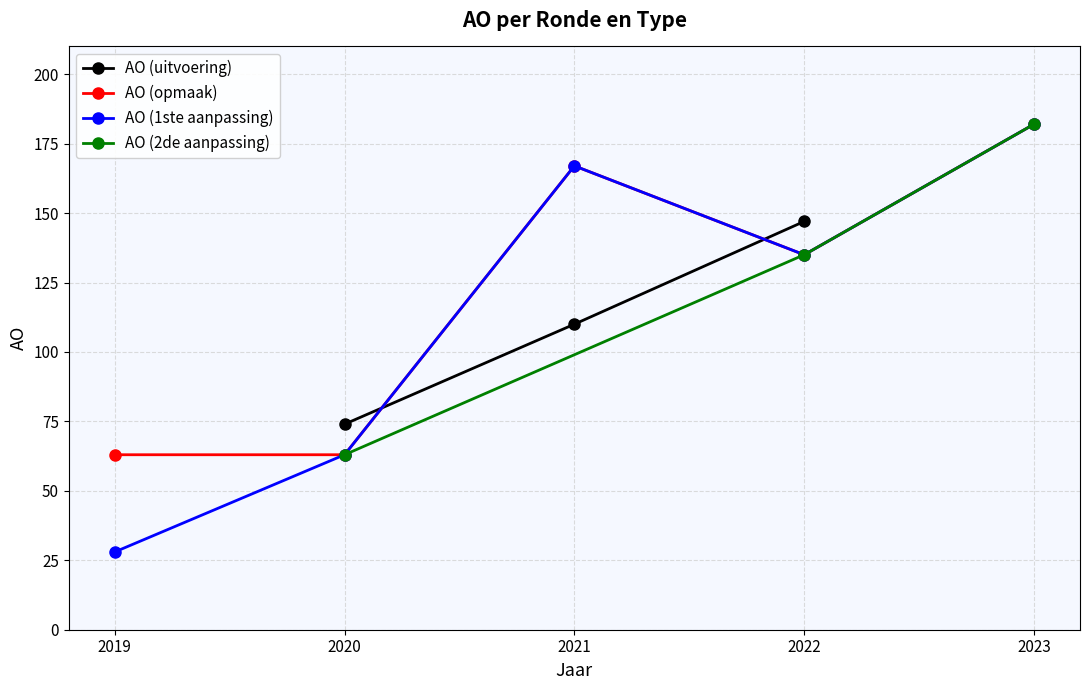

Is this an area chart (filled region under the line)?

No